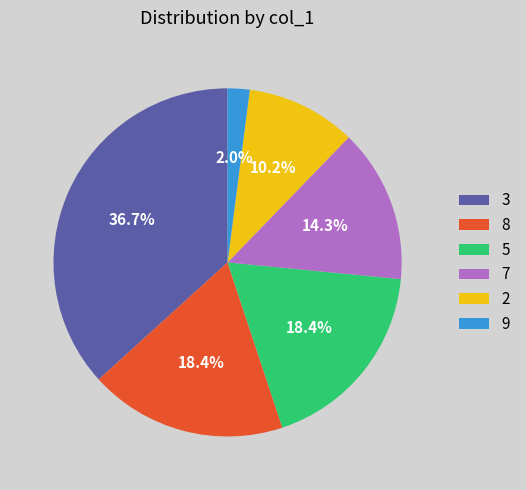

To the nearest percent, what is the difference between the 7 and 8 slice percentages?

4%